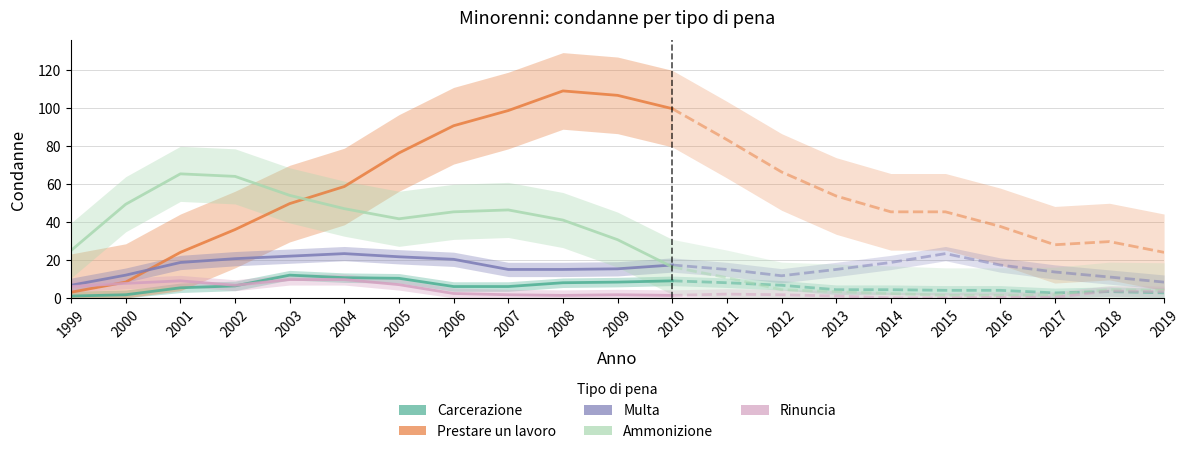

At which label does Prestare un lavoro first exceed 76?

2005